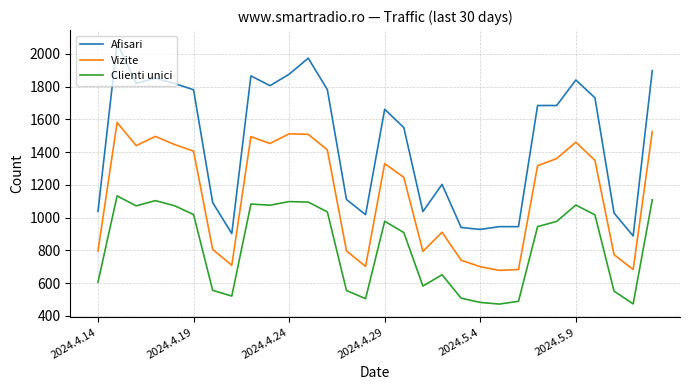

How many lines are shown in the chart?

3